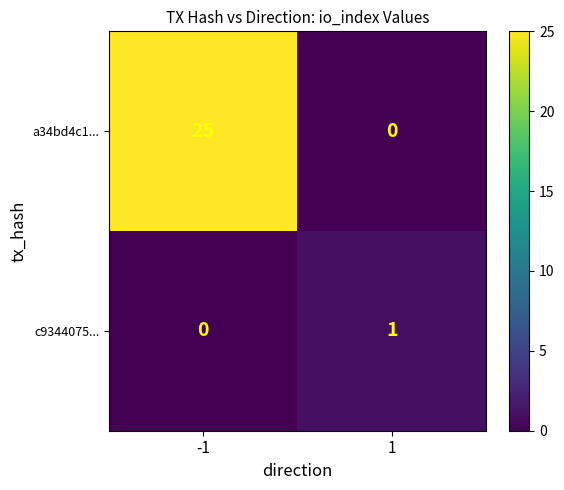

At which category is the sum across all series the highest?

-1